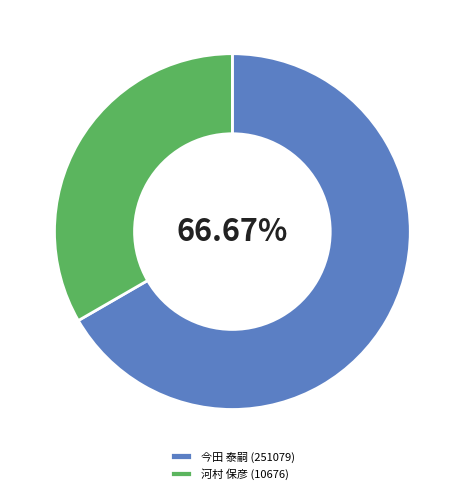

What is the largest slice in the pie chart?

今田 泰嗣 (251079)